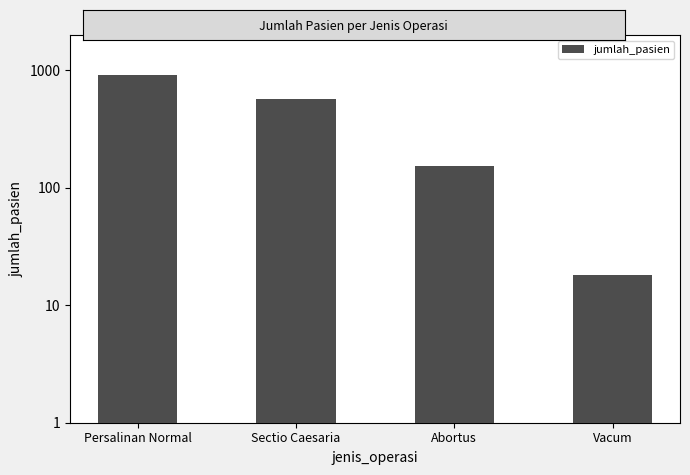

Rank the categories by value from lowest to highest.

Vacum, Abortus, Sectio Caesaria, Persalinan Normal